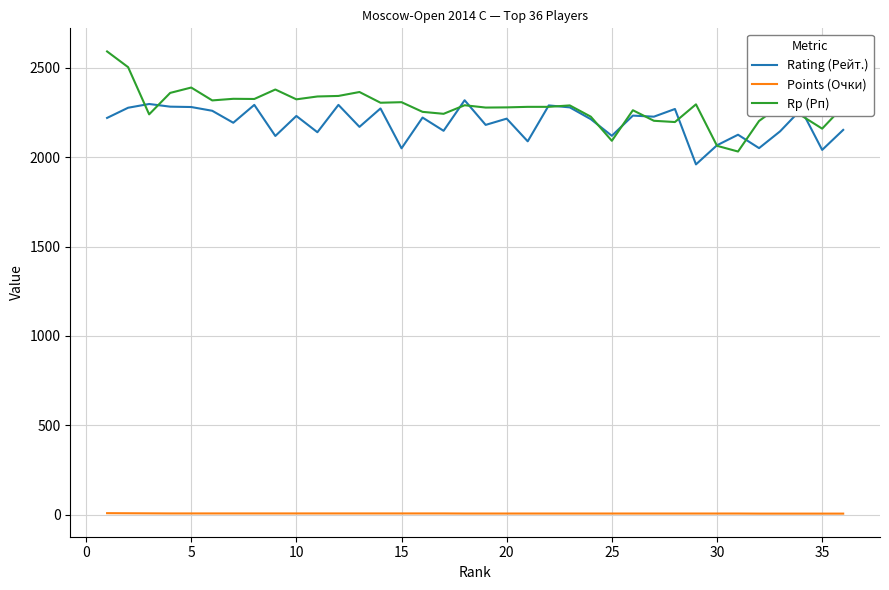

What is the minimum value for Rp (Рп)?

2032.0